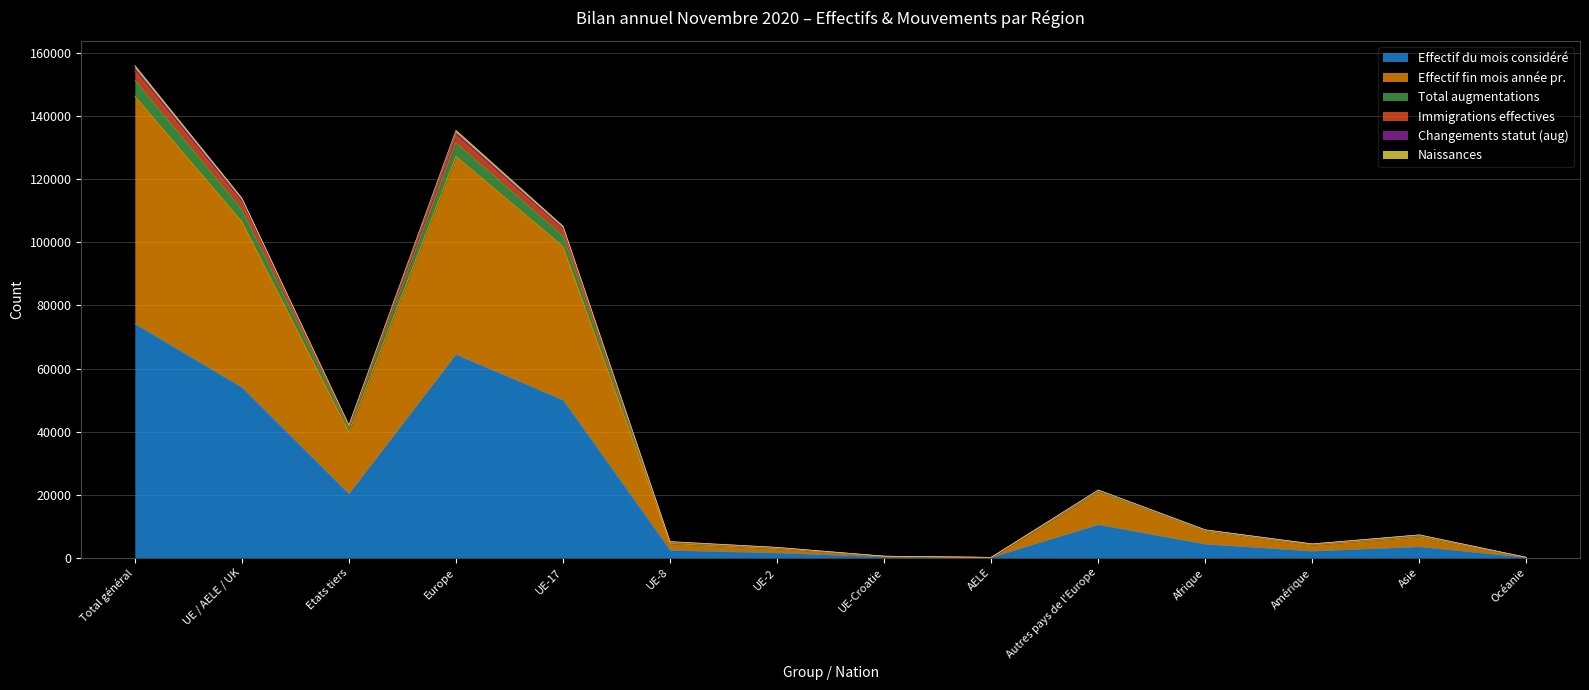

How many lines are shown in the chart?

6